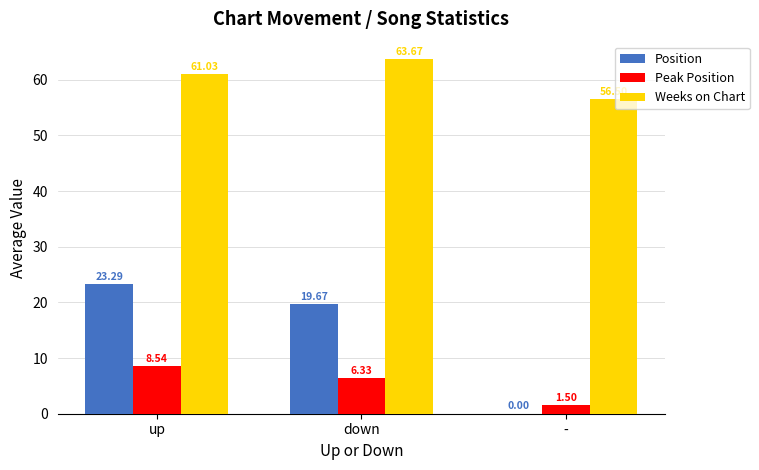

What are all the series names shown in the legend?

Position, Peak Position, Weeks on Chart